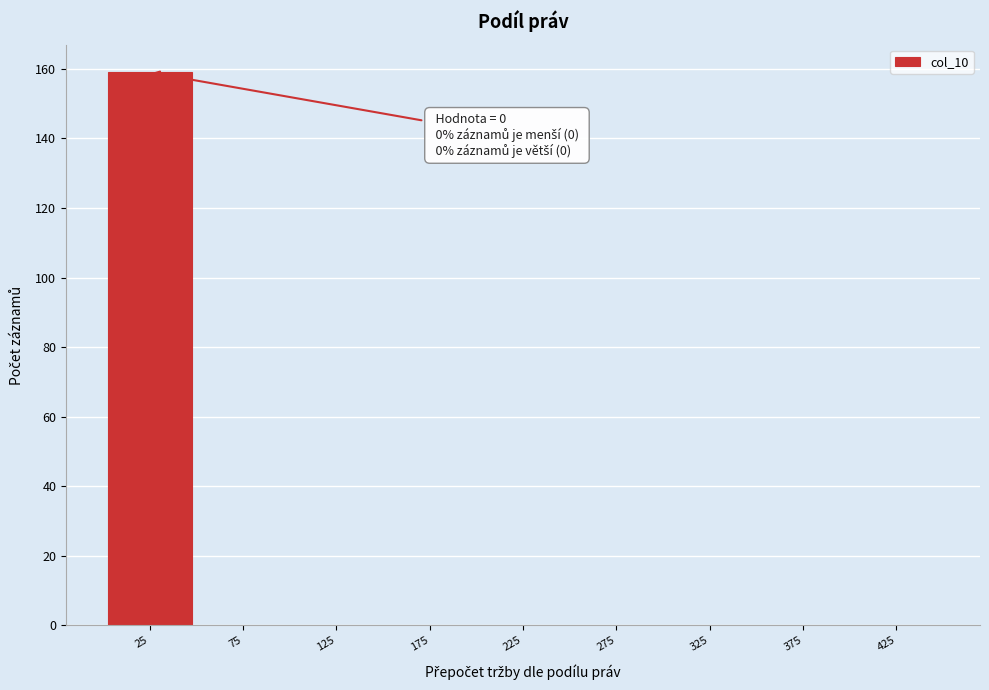

Reading left to right, extract all data points from this chart.

25=159	75=0	125=0	175=0	225=0	275=0	325=0	375=0	425=0